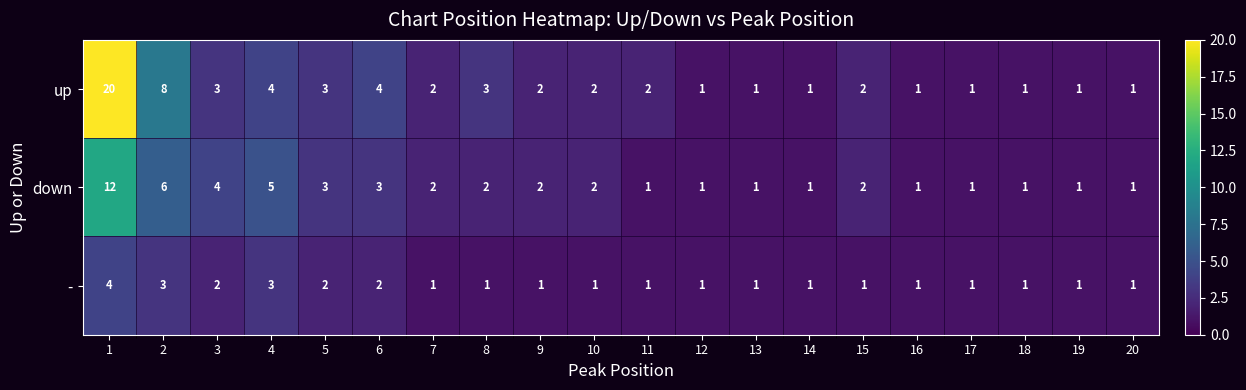

Between 1 and 2, which series saw the biggest shift?

up